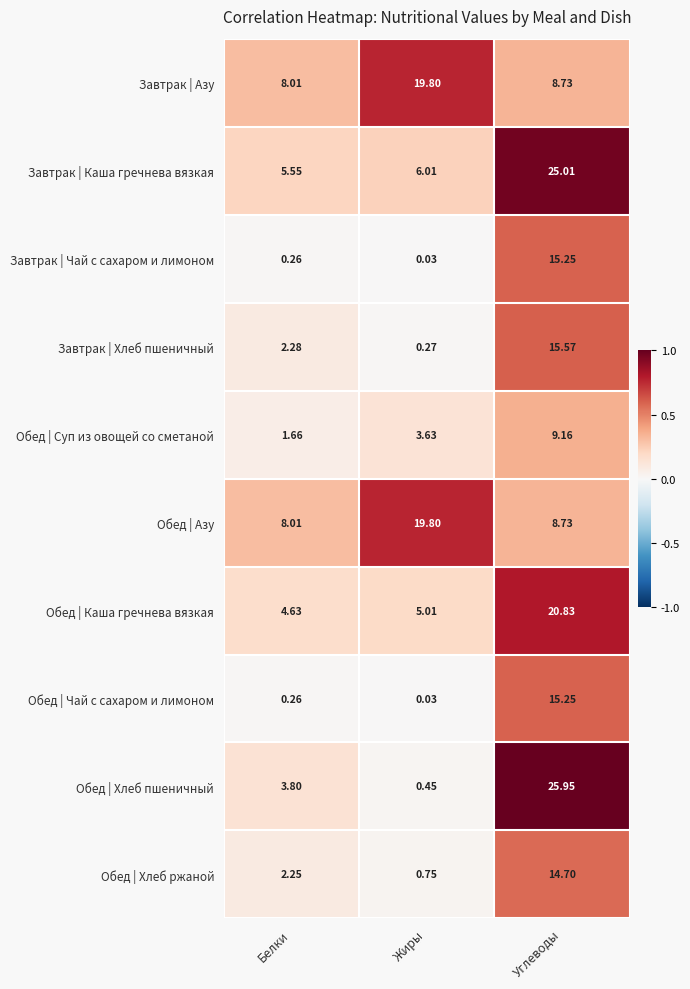

Rank the categories by Обед | Азу value from lowest to highest.

Белки, Углеводы, Жиры